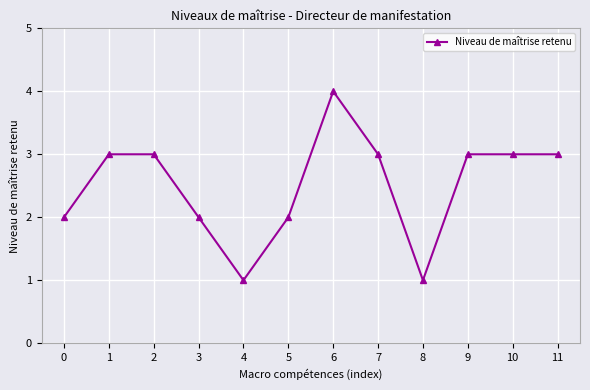

Is it true that the value at 7 is 3?

True